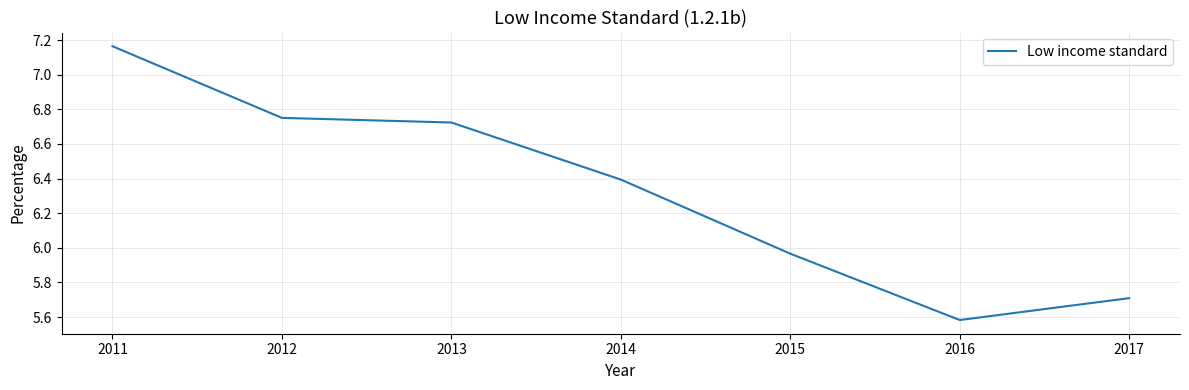

Where is the first local minimum?

2016